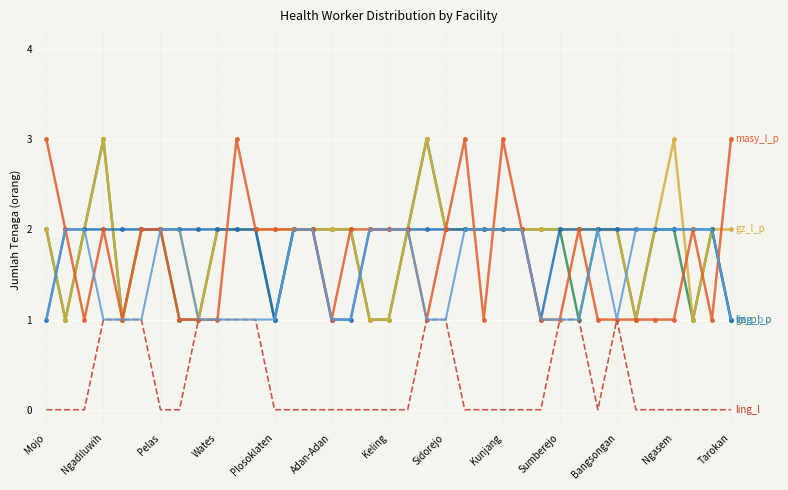

What is the greatest value displayed?

3